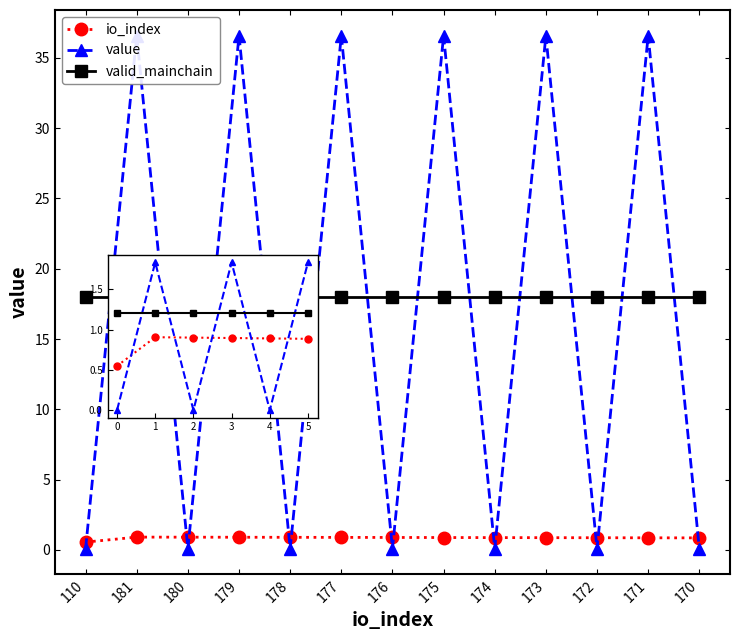

How many data points does each series have?

13